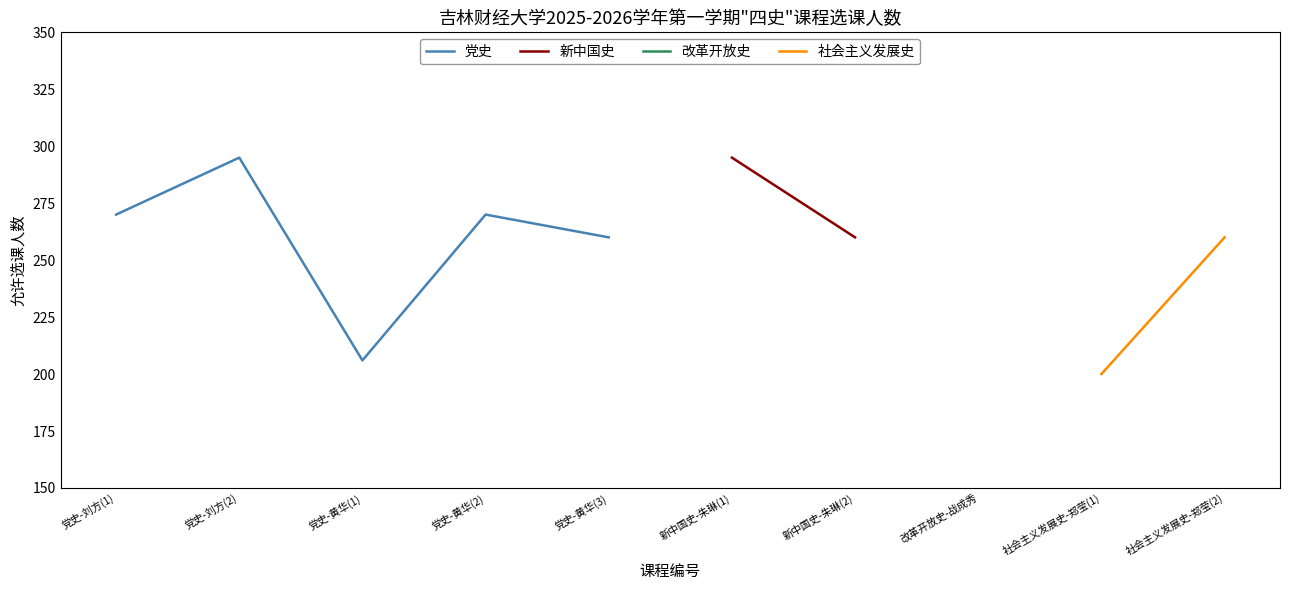

At which label does 党史 reach its peak?

党史-刘方(2)